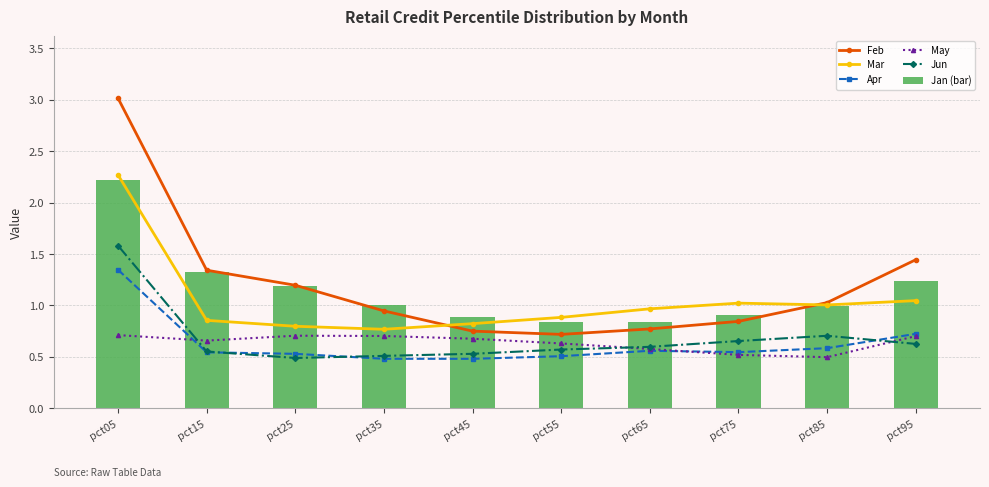

Which series has the largest total across all categories?

Feb